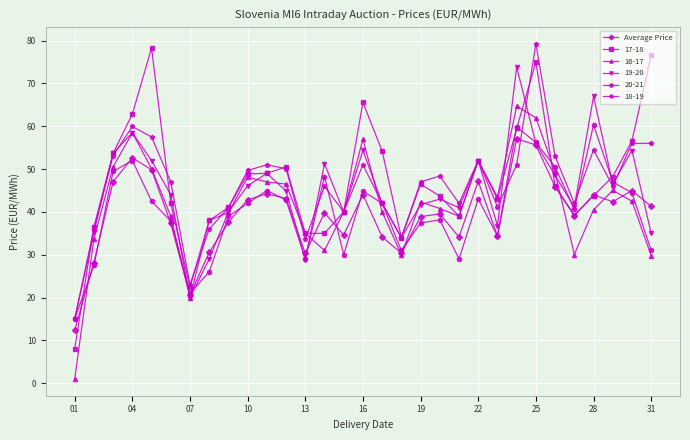

What is the value of the 18-19 point at the 7th from the left?

23.0